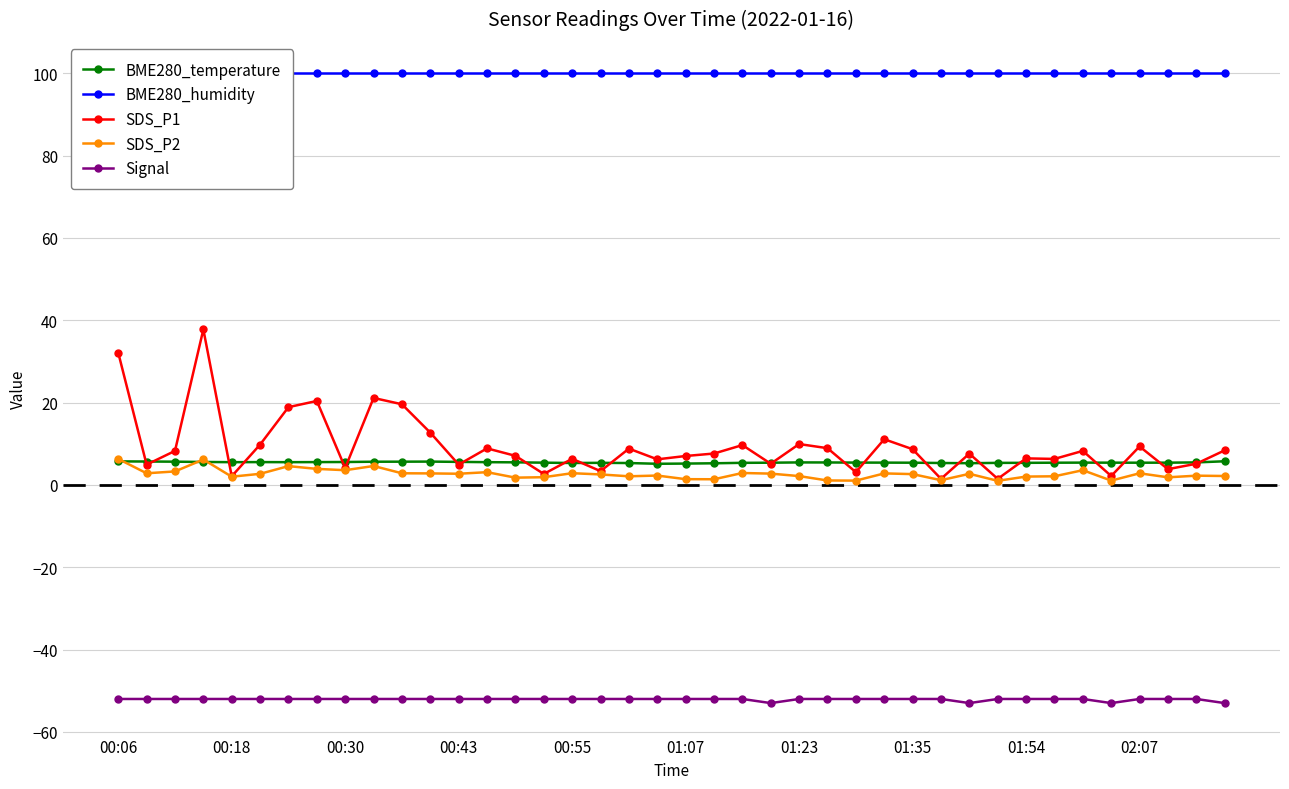

What is the maximum value for SDS_P2?

6.3